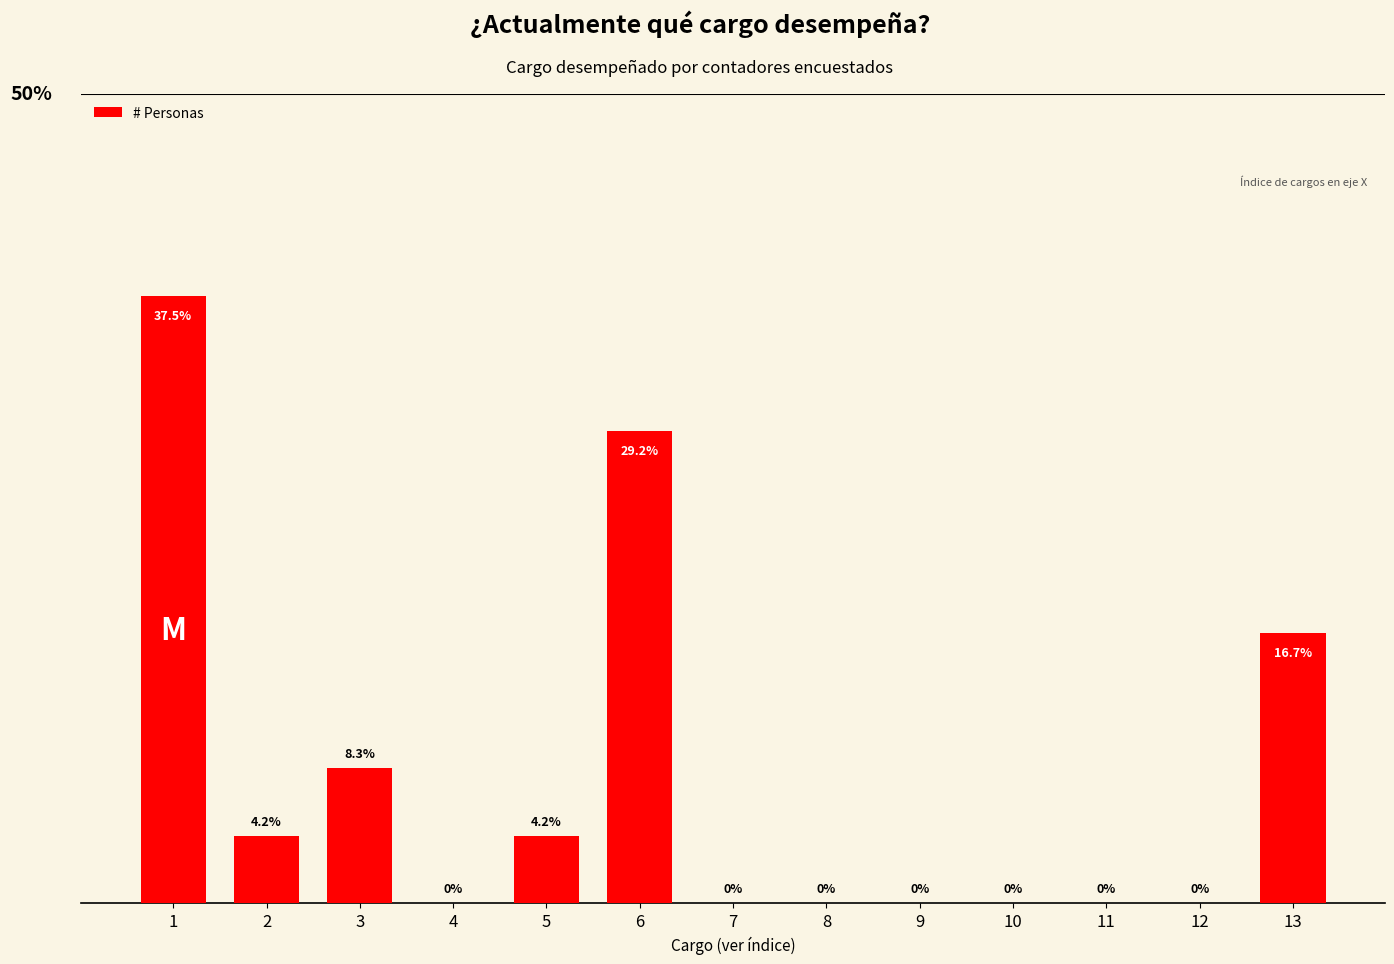

What is the average value?

0.1